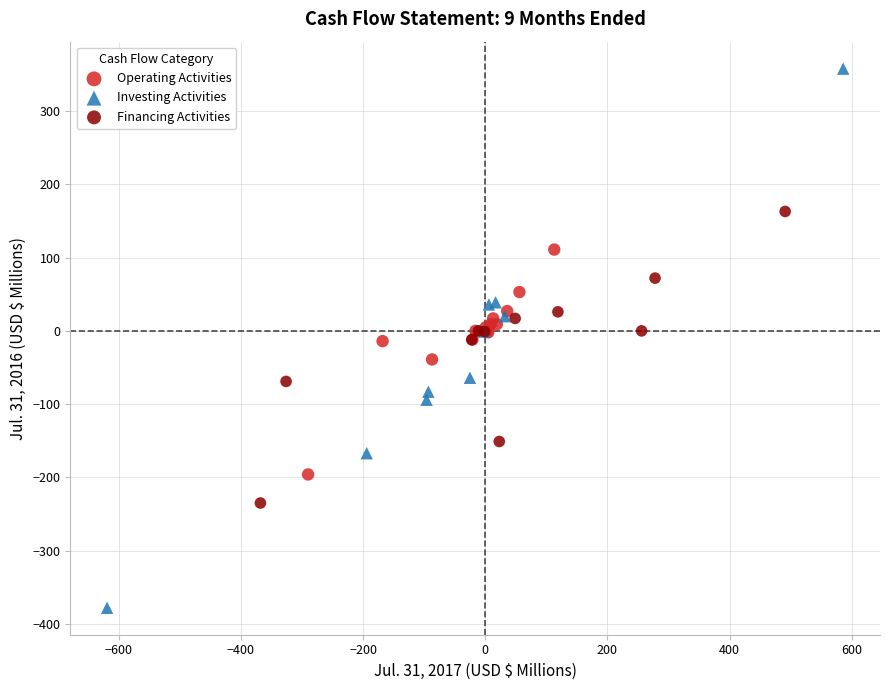

Which series has the widest spread of Y values?

Investing Activities